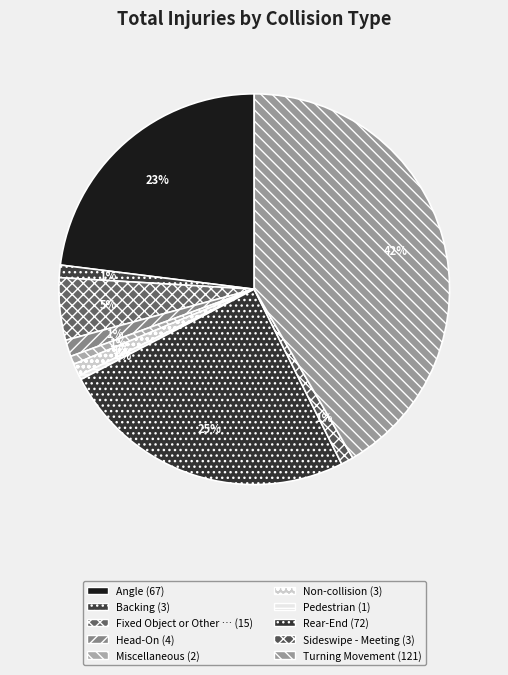

What is the largest slice in the pie chart?

Turning Movement